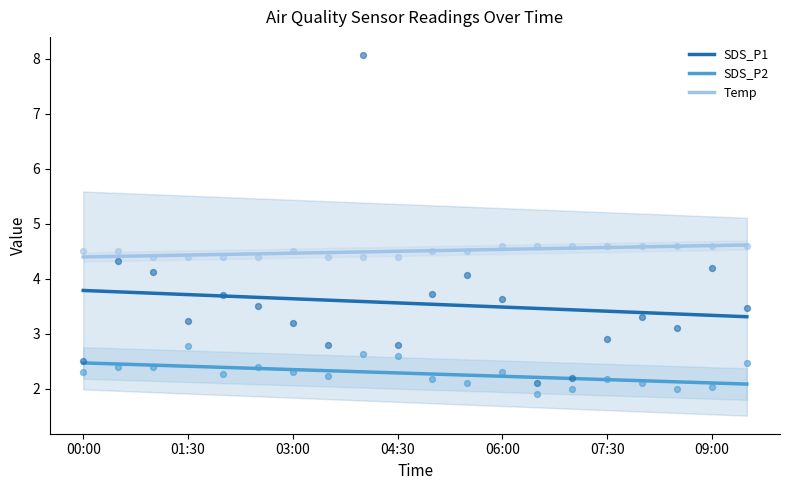

Is the value of Temp at 17 greater than the value of SDS_P1 at 8?

Yes